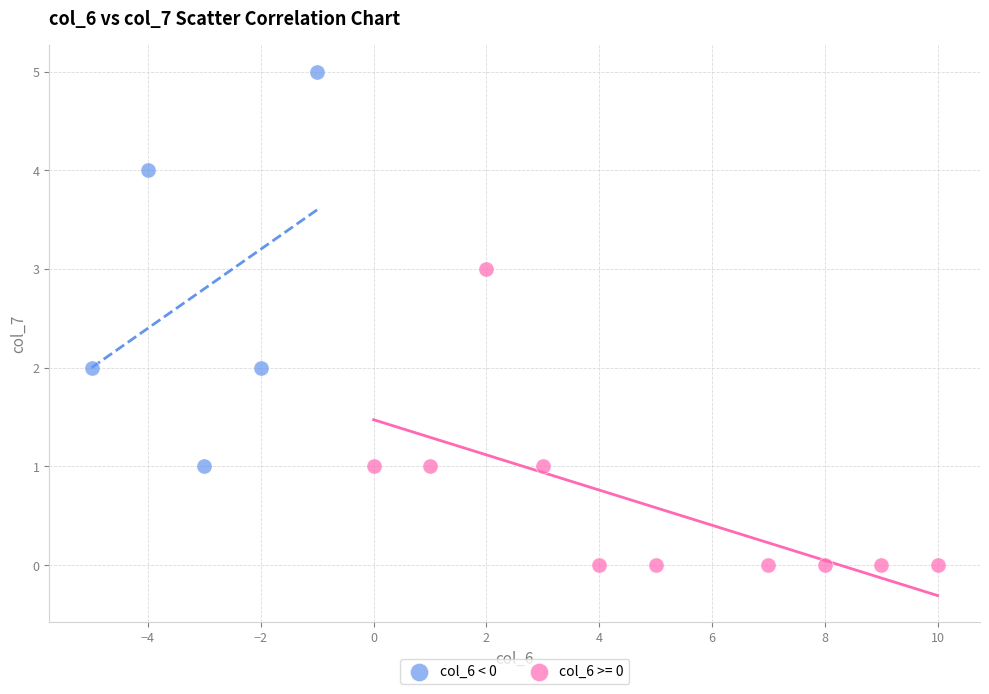

Which series reaches the maximum Y coordinate?

col_6 < 0